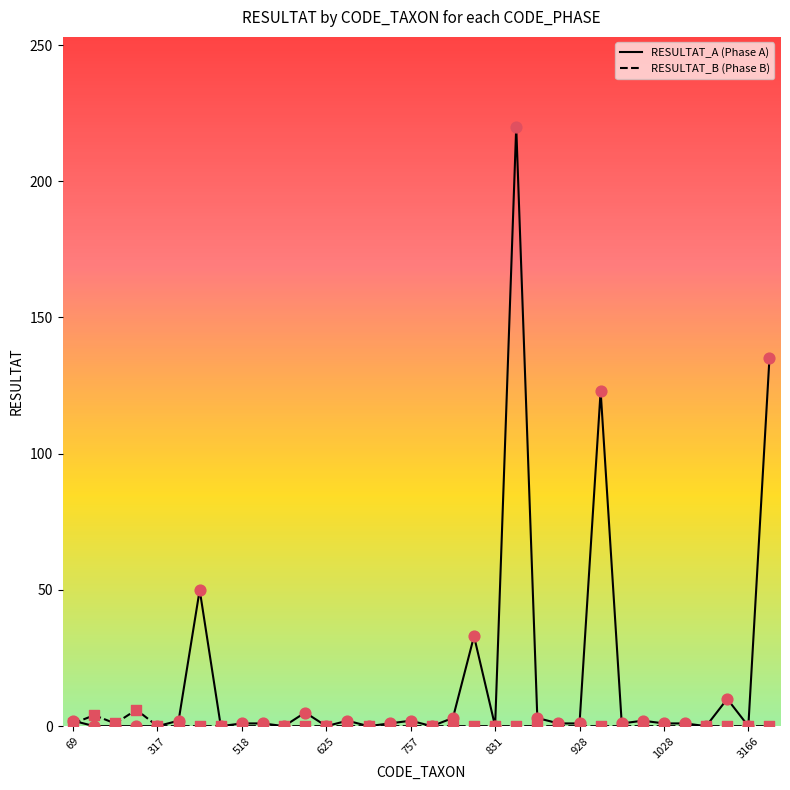

Which series has the widest spread of values?

RESULTAT_A (Phase A)